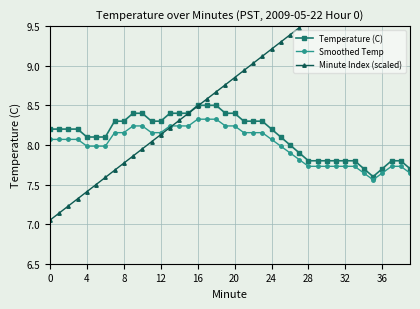

How many data points in Temperature (C) are above 8?

26